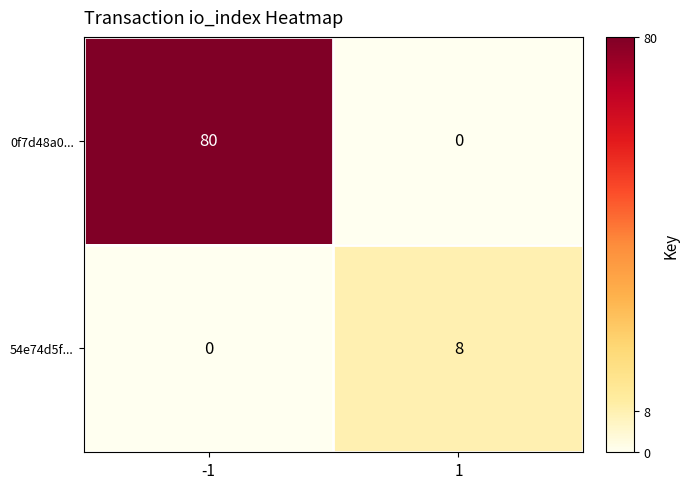

What is the average value of the 0f7d48a0... series?

40